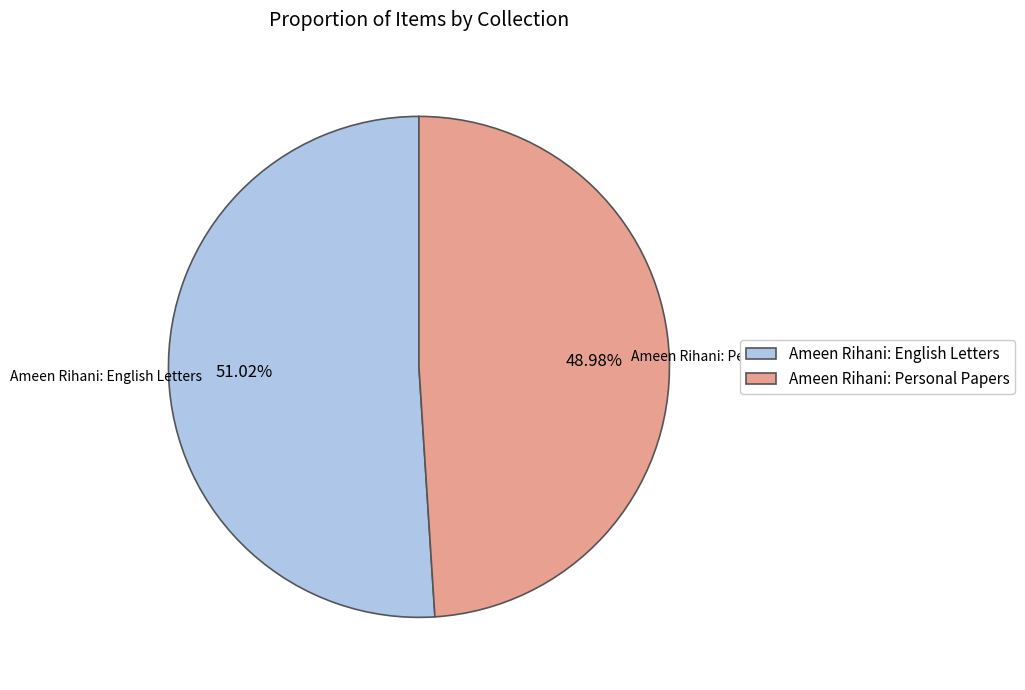

Rank the categories by value from lowest to highest.

Ameen Rihani: Personal Papers, Ameen Rihani: English Letters